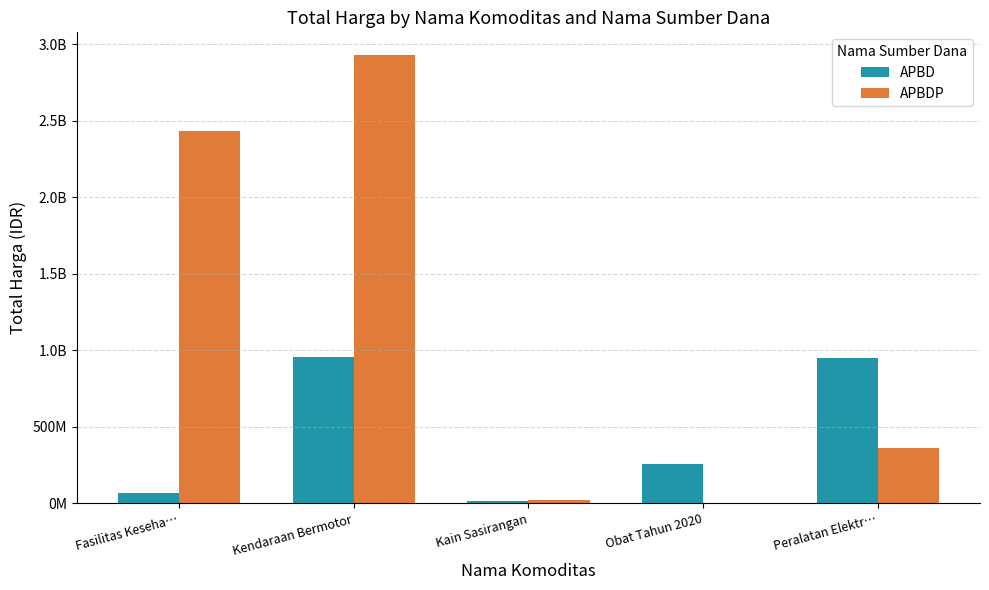

What are all the series names shown in the legend?

APBD, APBDP